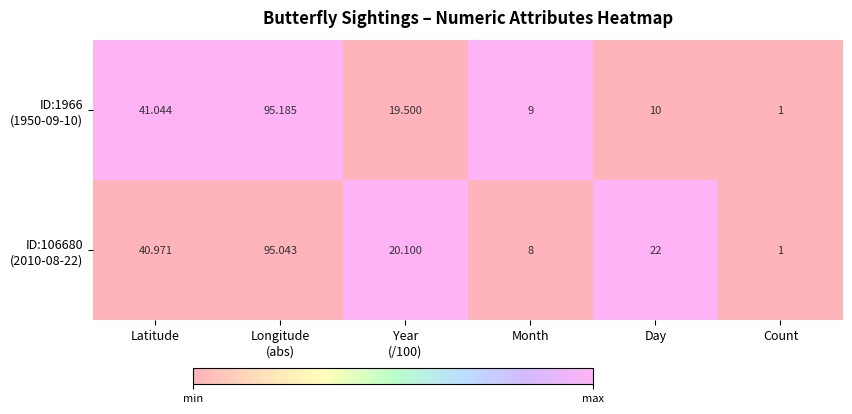

What is the maximum value shown in the chart?

95.2